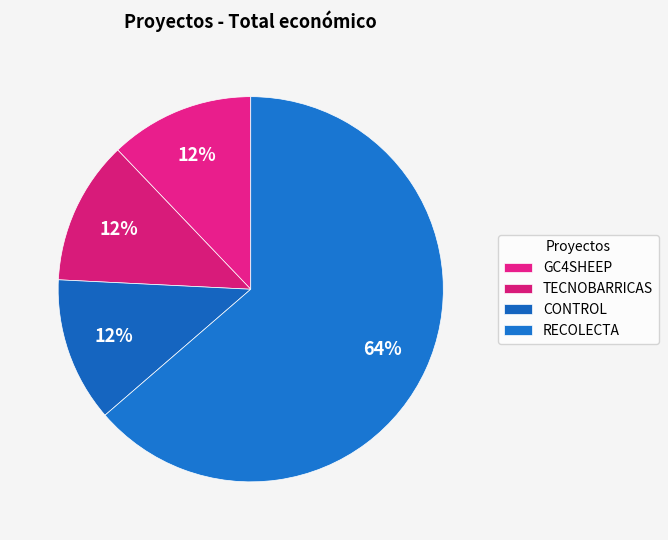

The GC4SHEEP slice represents 22% of the pie. True or false?

False